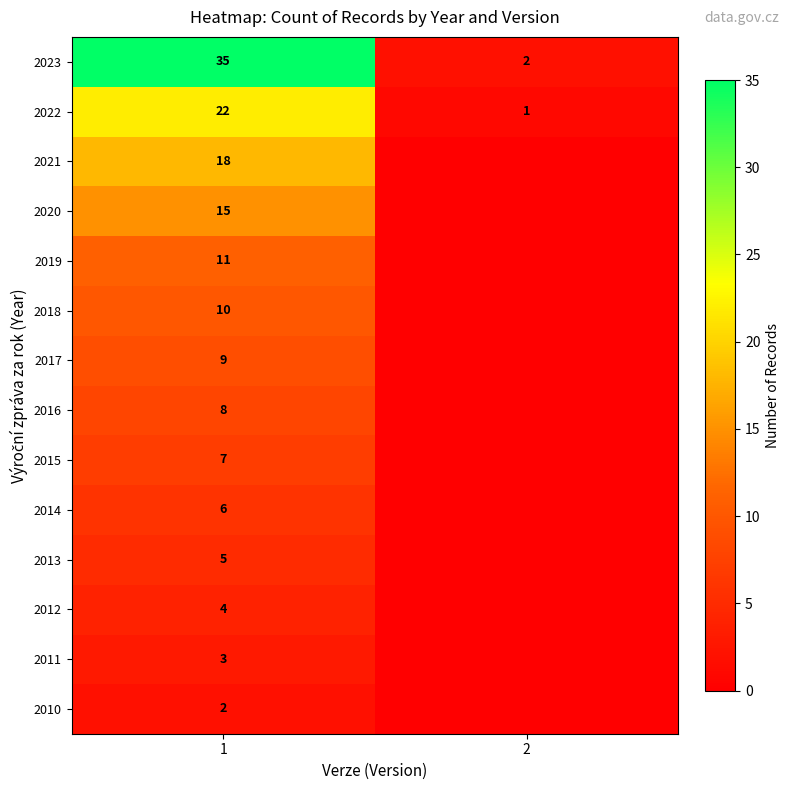

What is the sum of the 2022 values at 2 and 1?

23